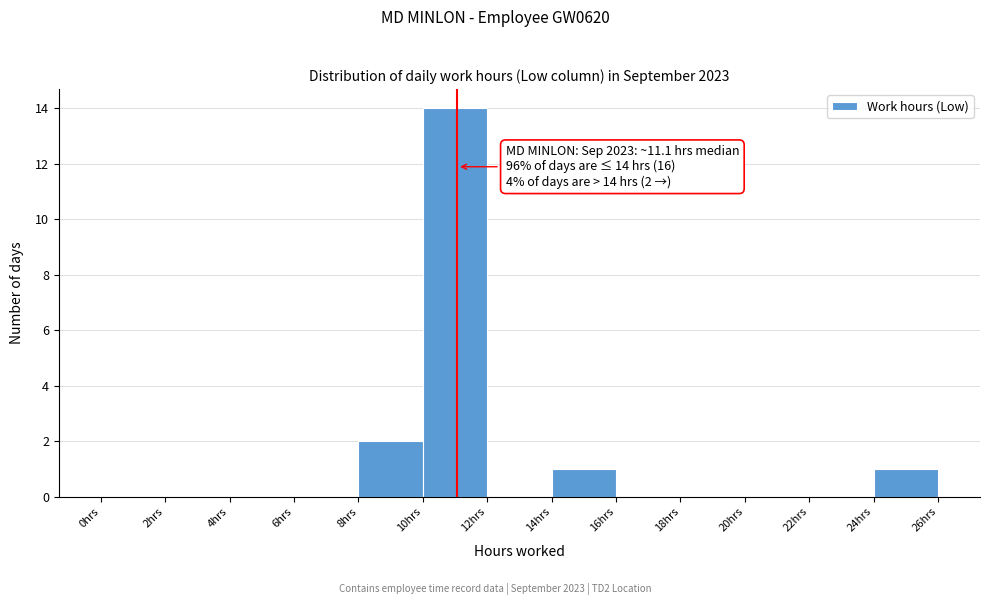

Which range on the x-axis has the tallest bar?

10 to 12